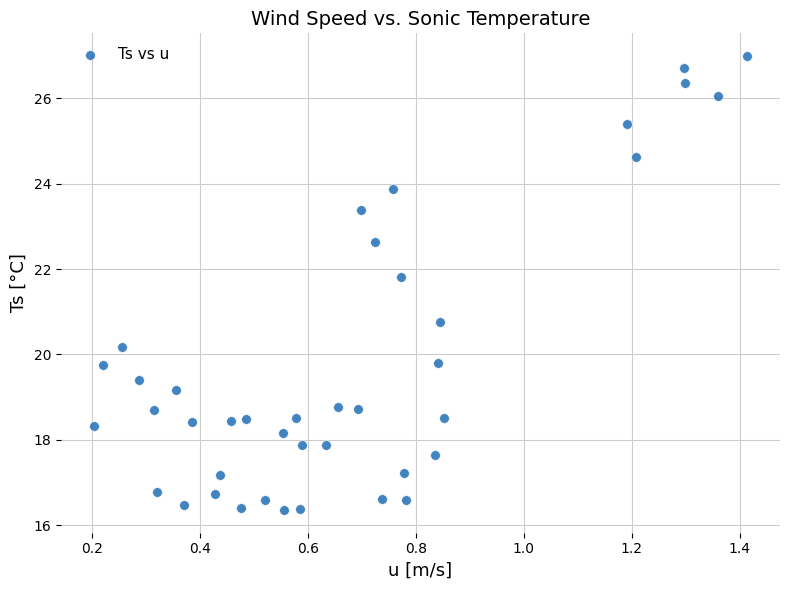

What is the range of Y values (max minus min)?

10.6